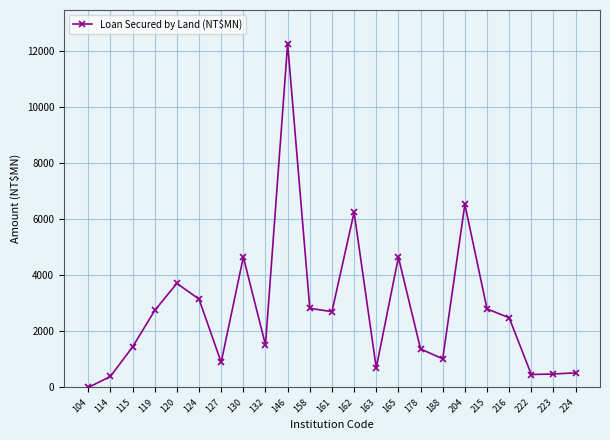

What is the value of the 8th point from the left?

4646